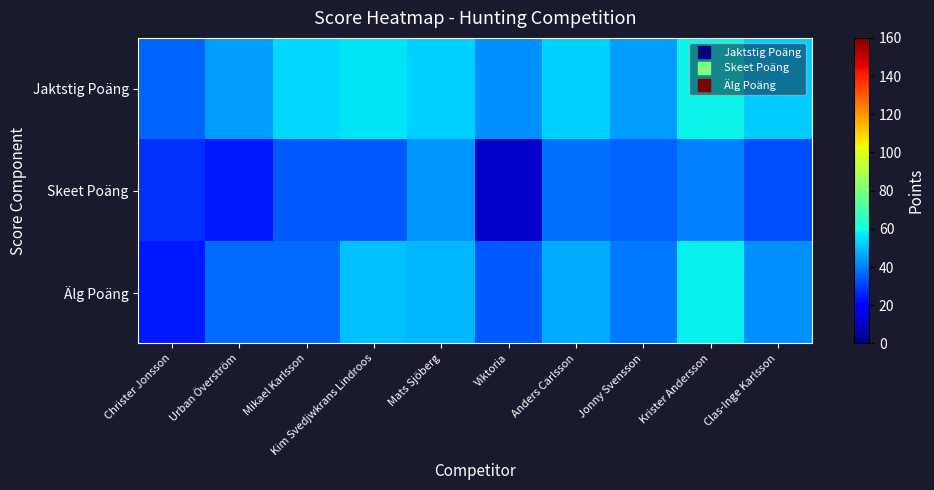

How many series are shown in this chart?

3